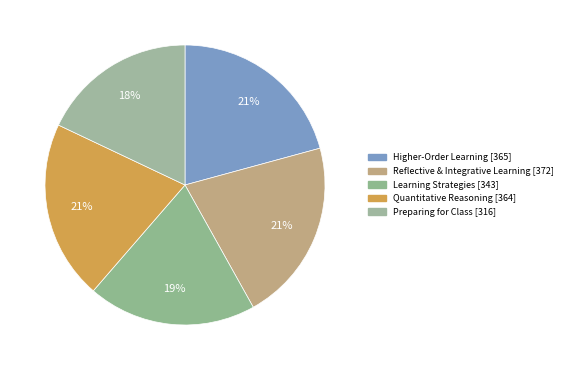

Between Quantitative Reasoning and Reflective & Integrative Learning, which is larger?

Reflective & Integrative Learning